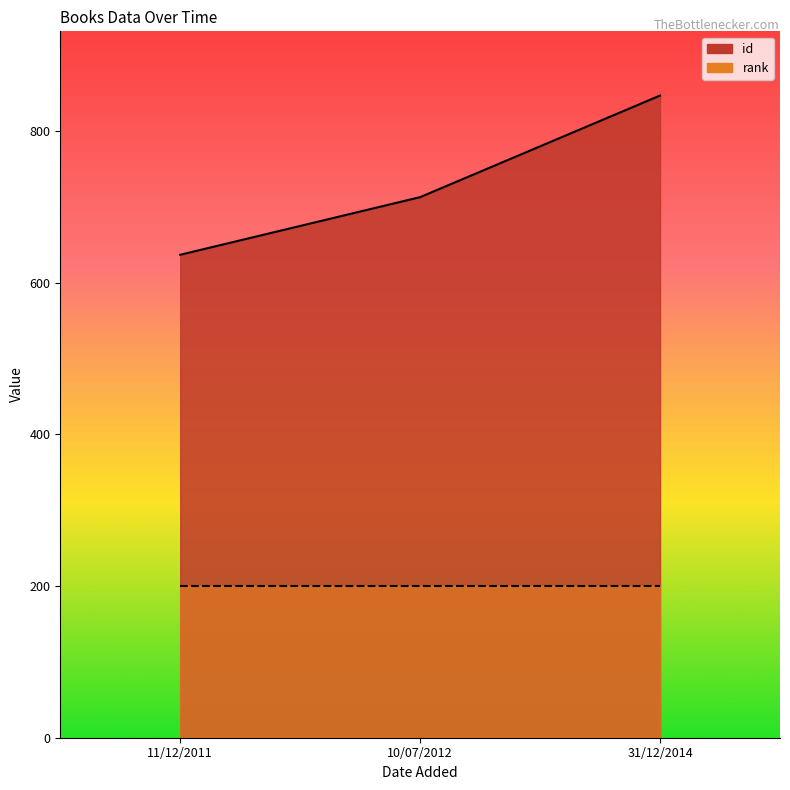

Which category has the lowest value across all series?

11/12/2011